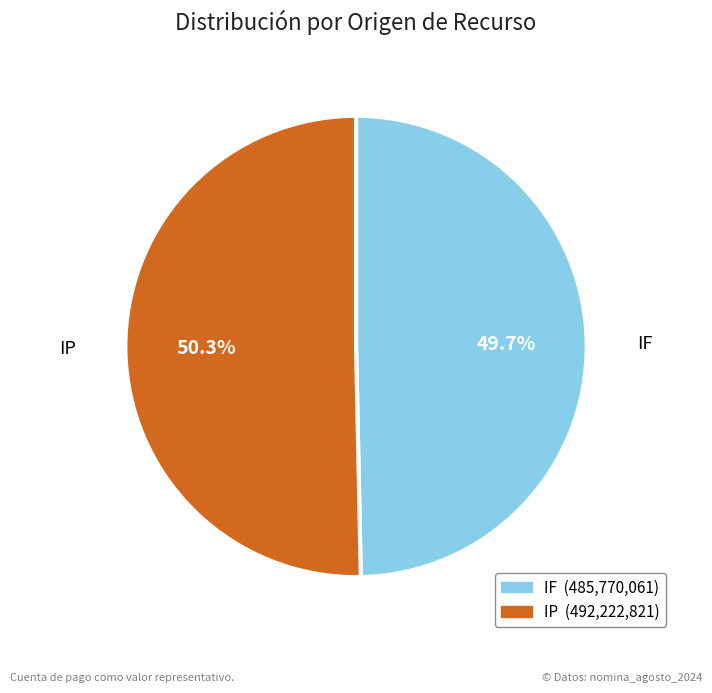

Does any single category account for the majority?

Yes